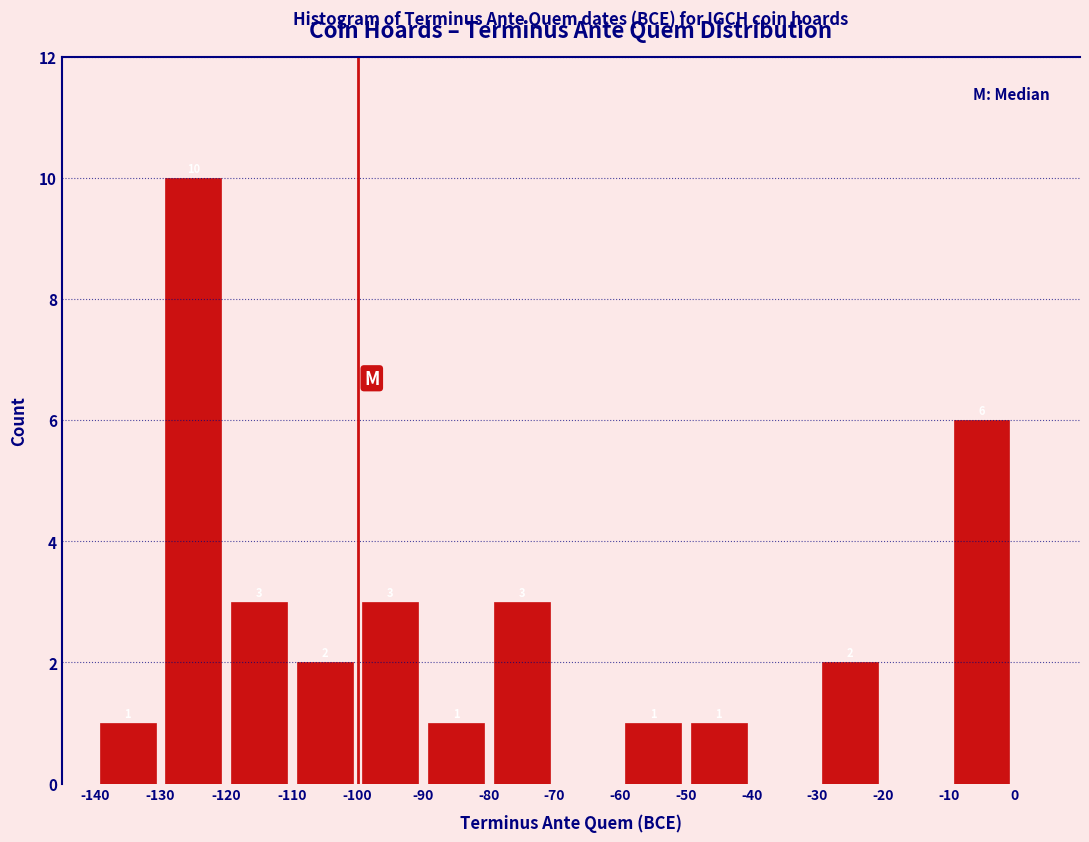

Over which range of the x-axis is the bar tallest?

-130 to -120